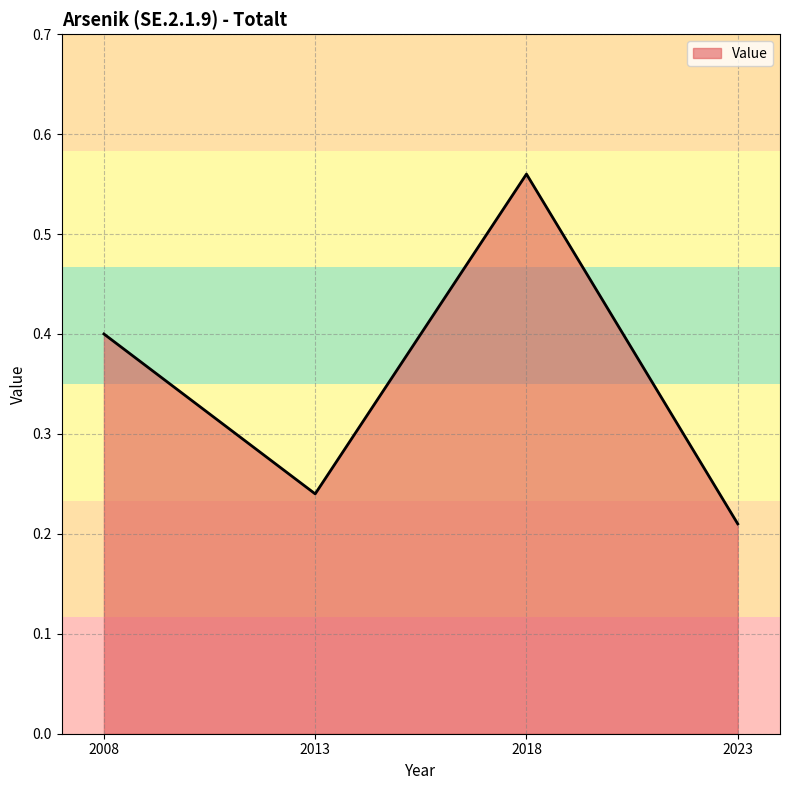

Count the values in the range 0 to 1.

4